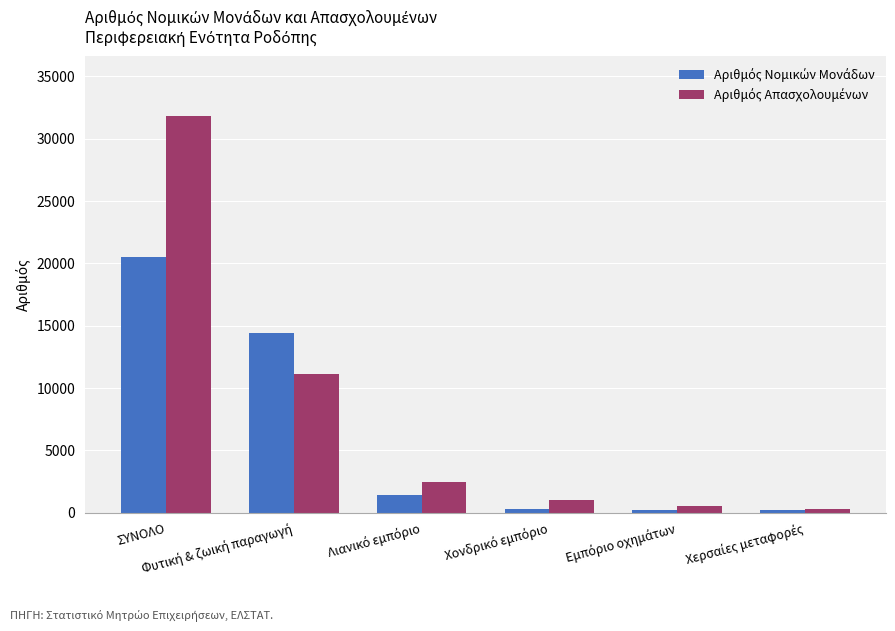

At which label does Αριθμός Νομικών Μονάδων reach its peak?

ΣΥΝΟΛΟ